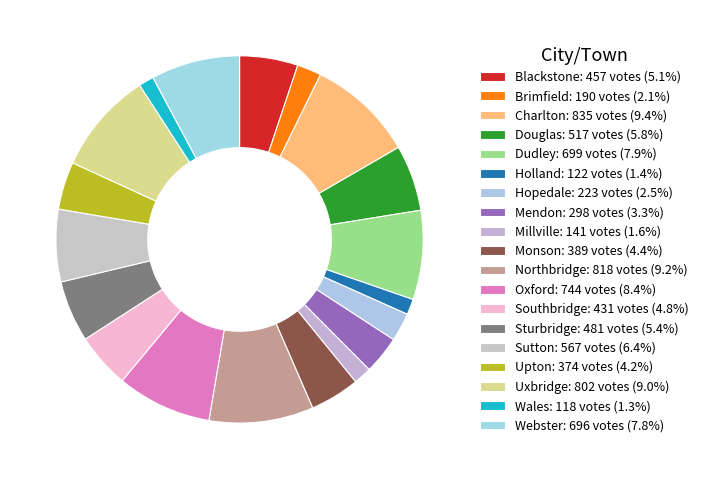

How many slices are in this pie chart?

19